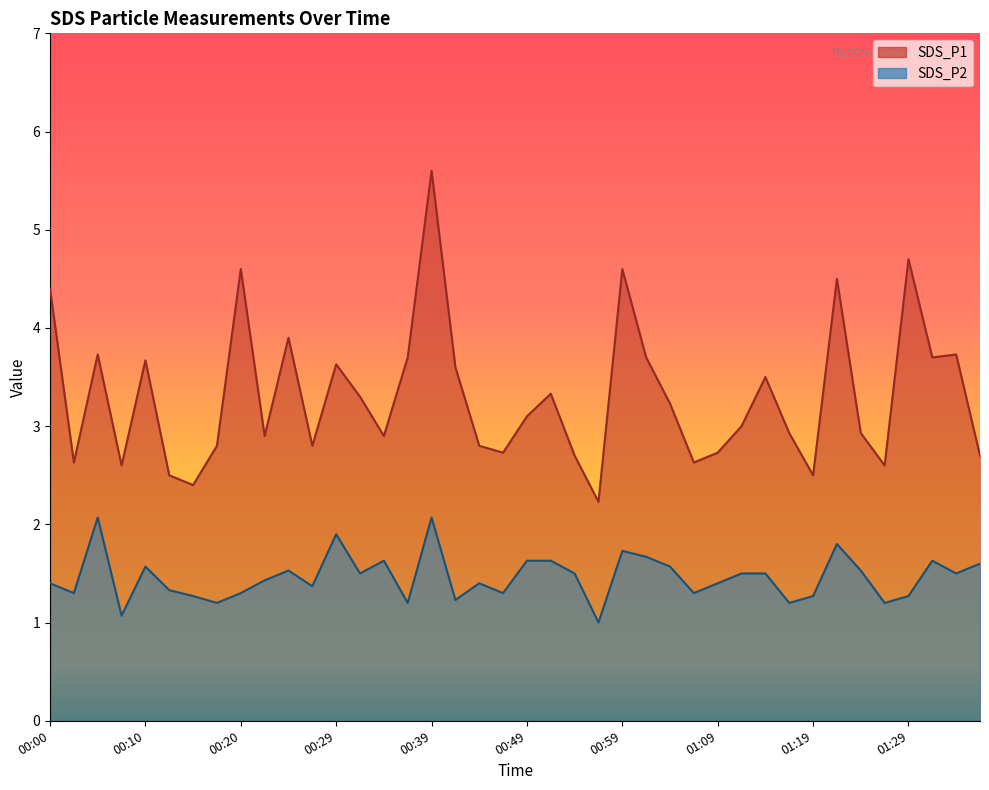

The value of SDS_P1 at 01:24 is 2.9. True or false?

True